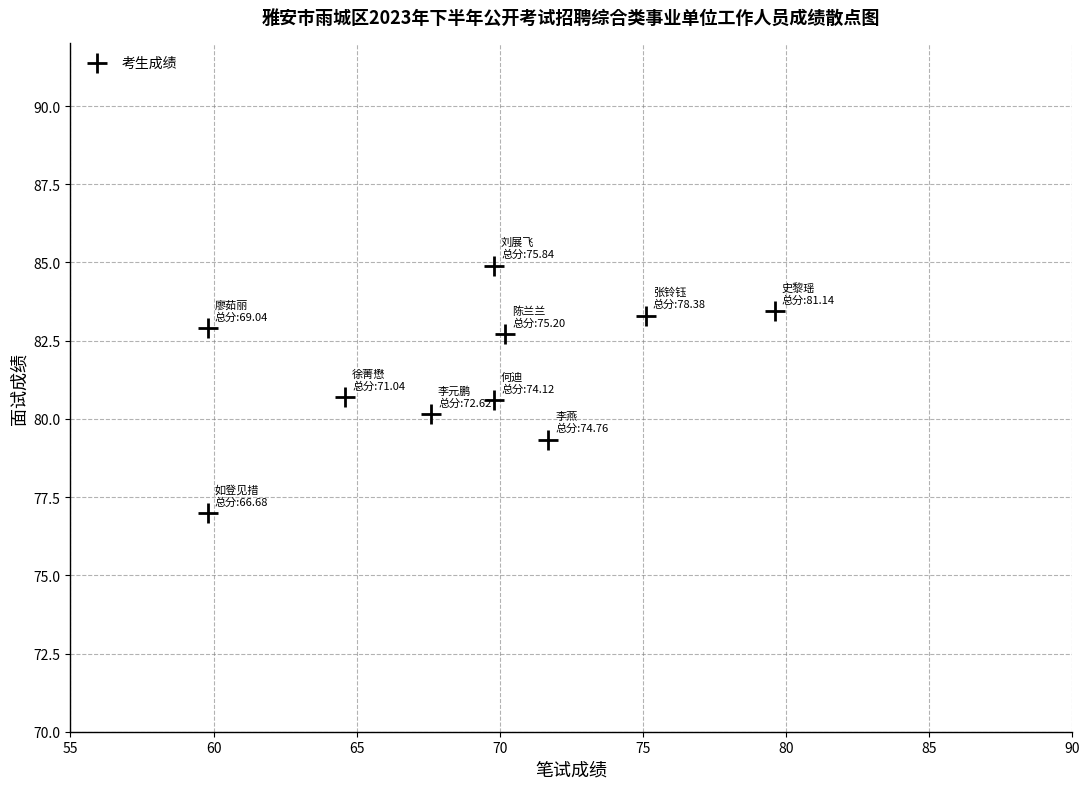

What is the average X value?

68.8